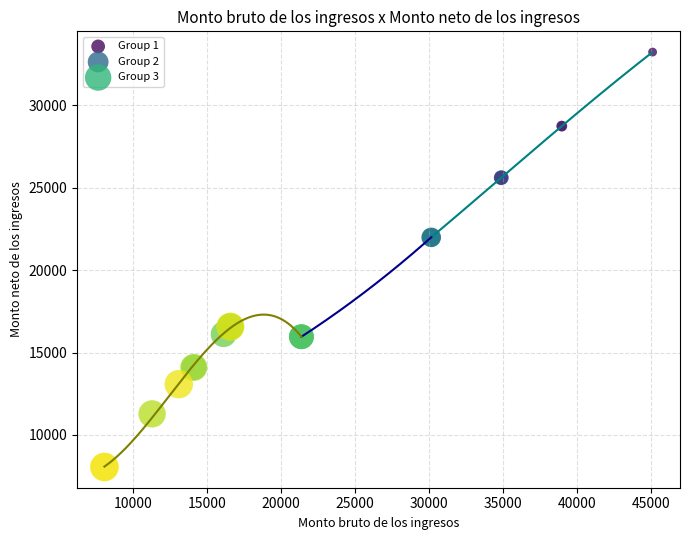

Which series has the widest spread of Y values?

Group 1